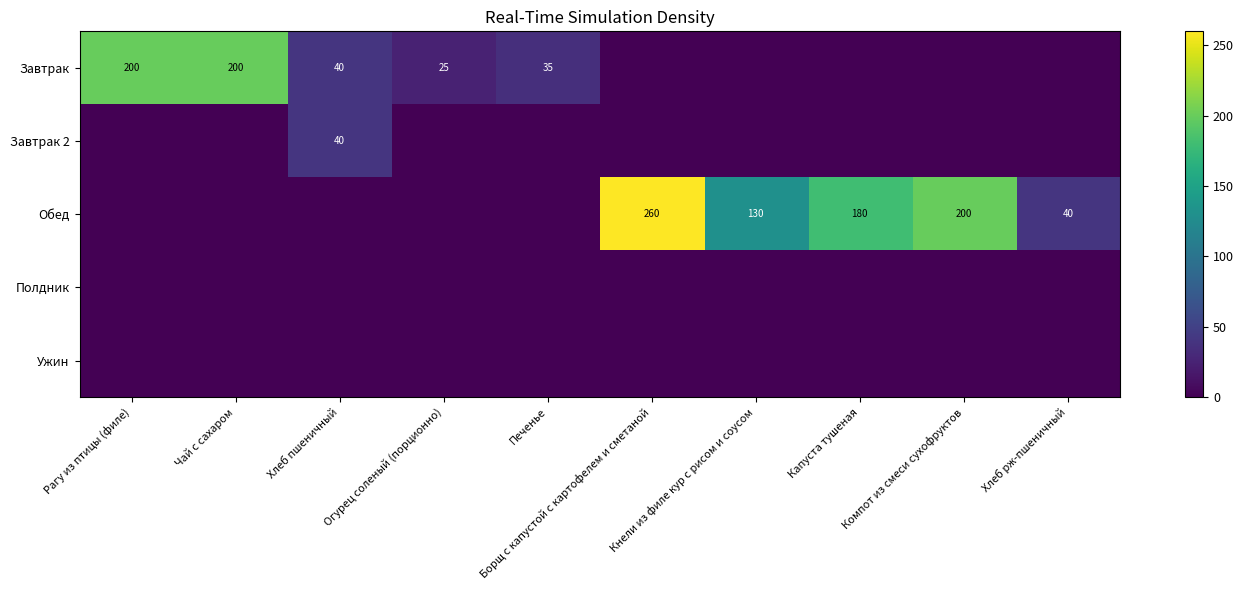

Which label corresponds to the smallest value in the chart?

Борщ с капустой с картофелем и сметаной